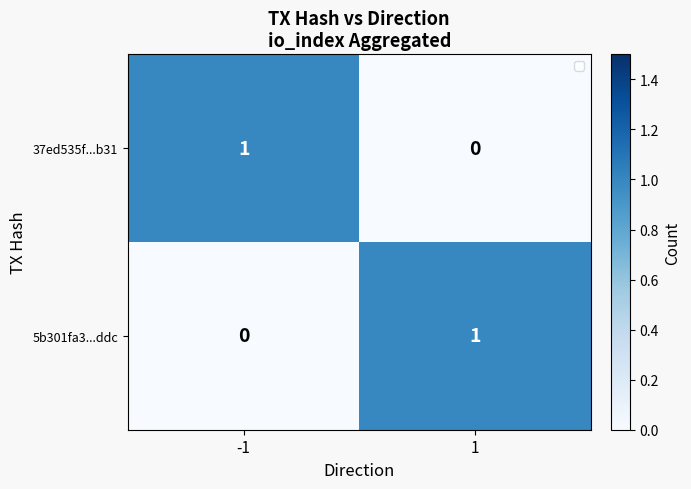

How many values in the 37ed535f...b31 series are below 1?

1